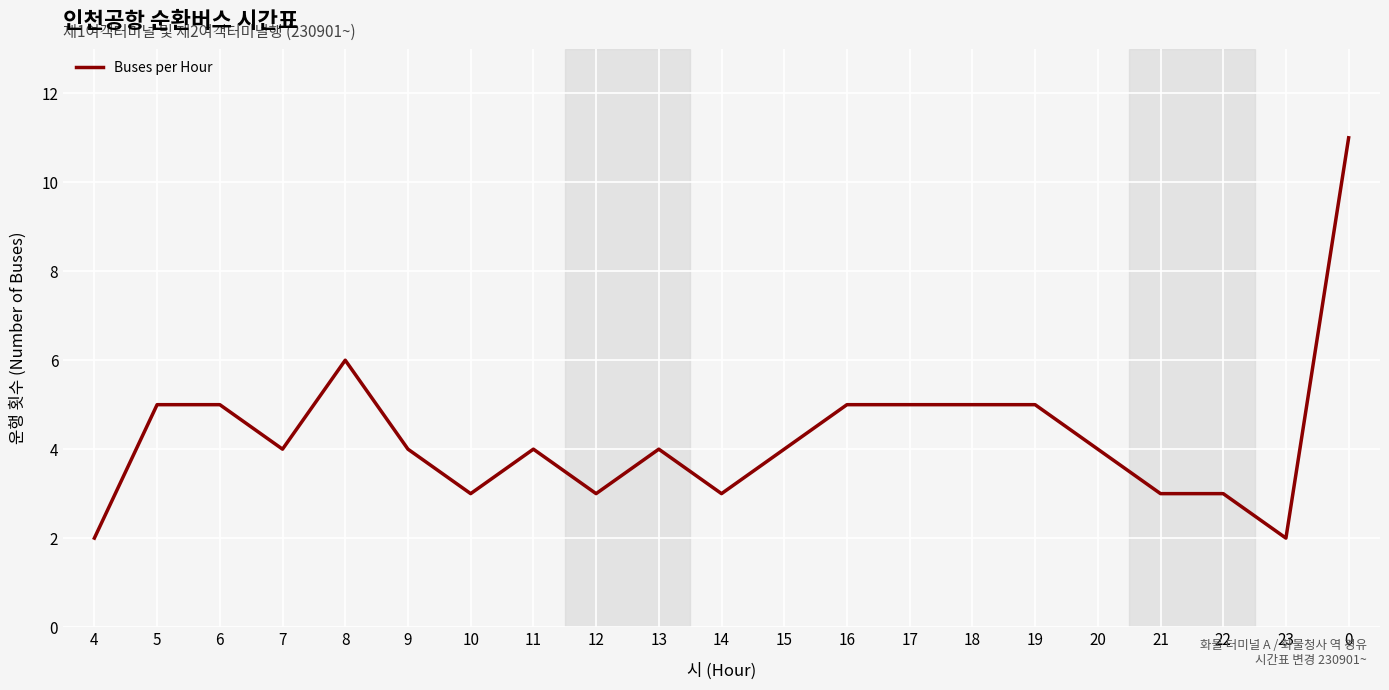

What value does the data have at 20?

4